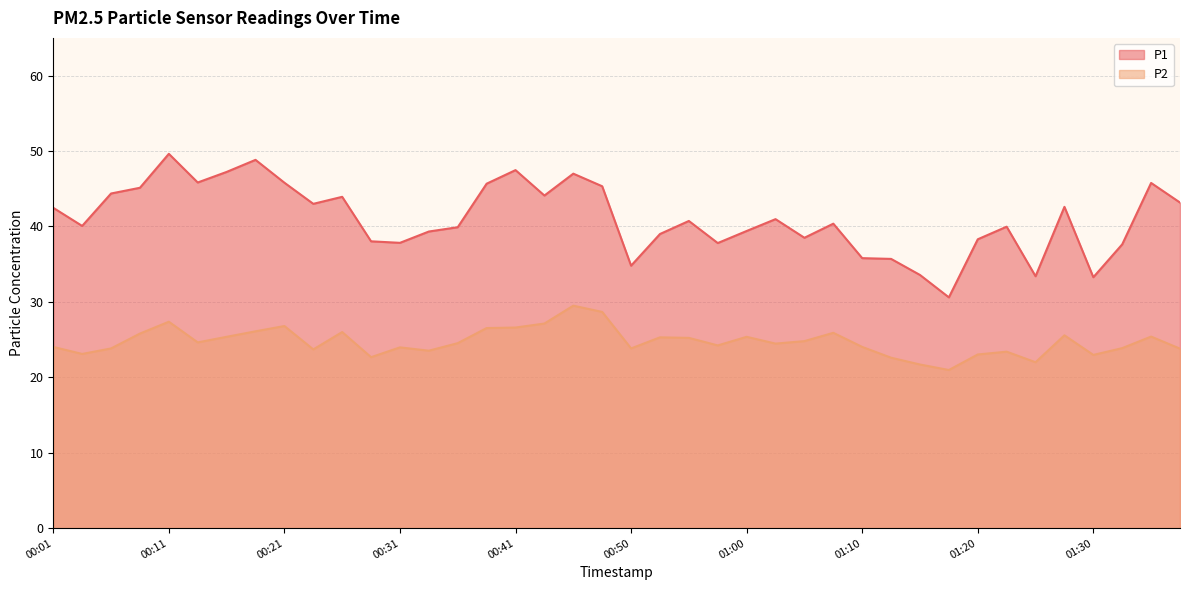

At how many categories does at least one series exceed 37?

33